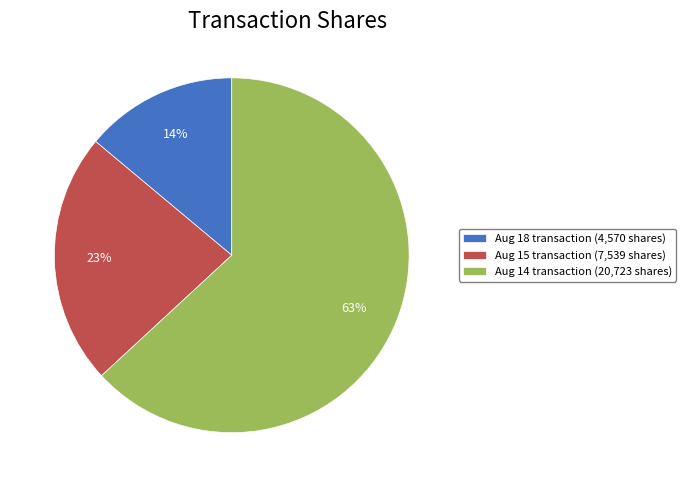

To the nearest percent, what is the difference between the Aug 18 transaction (4,570 shares) and Aug 15 transaction (7,539 shares) slice percentages?

9%